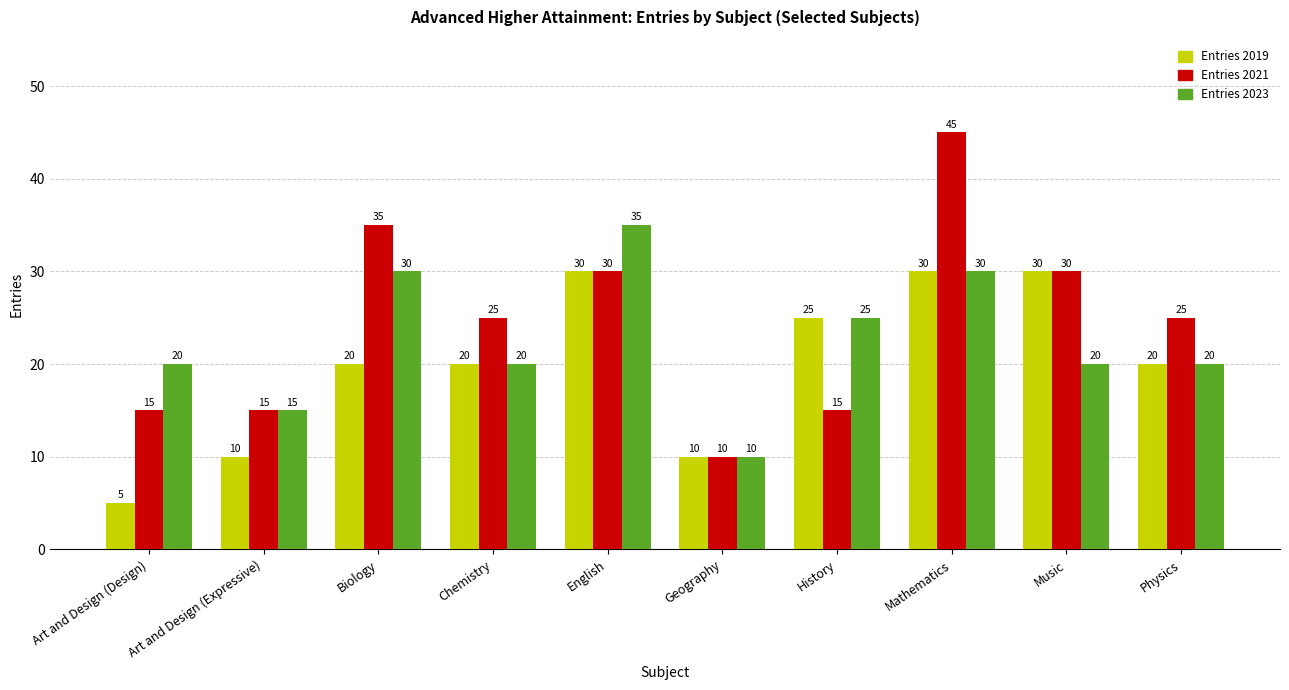

At which label does Entries 2023 reach its peak?

English